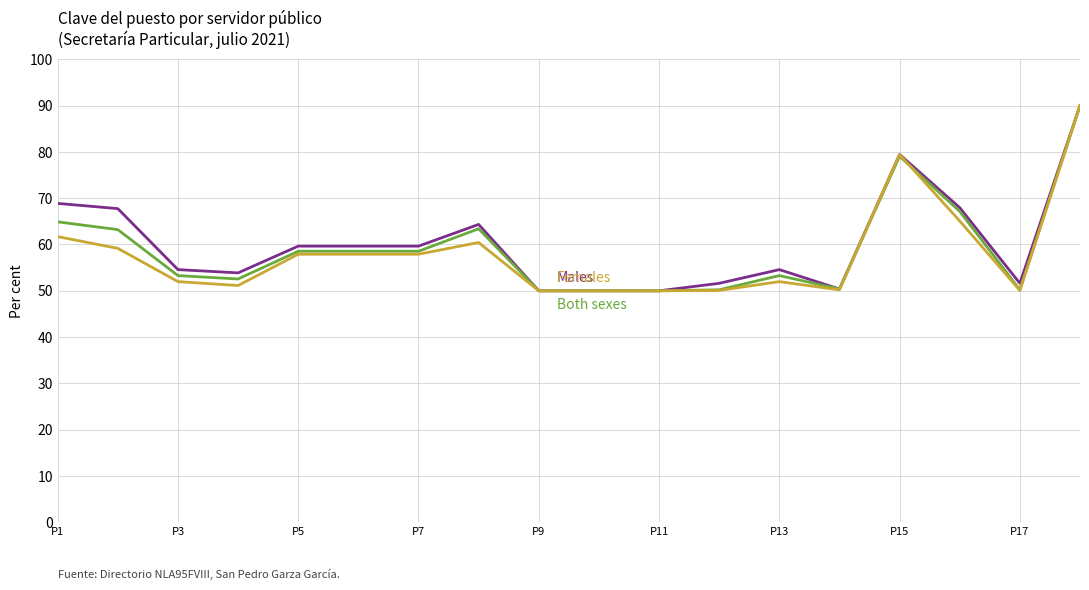

What is the minimum value shown in the chart?

50.0